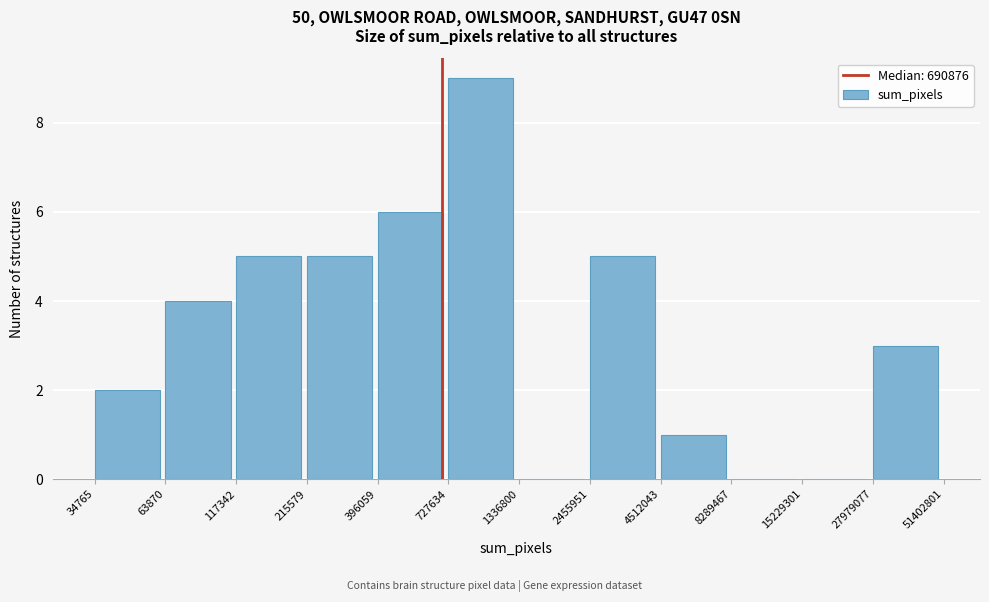

Reading left to right, what are all the values shown in this chart?

34765=2	63870=4	117342=5	215579=5	396059=6	727634=9	1336800=0	2455951=5	4512043=1	8289467=0	15229301=0	27979077=3